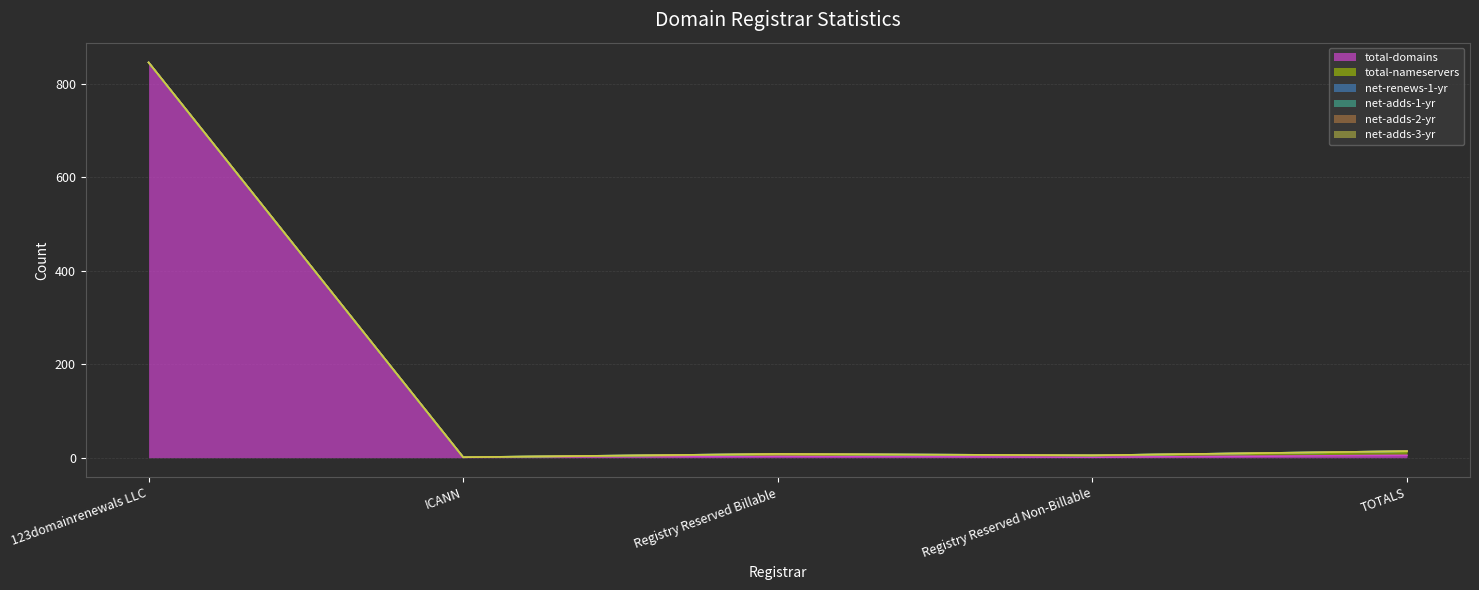

Reading left to right, list all the values displayed in this chart.

total-domains: 846	1	3	1	5
total-nameservers: 0	0	4	4	8
net-renews-1-yr: 0	0	1	0	1
net-adds-1-yr: 0	0	0	0	0
net-adds-2-yr: 0	0	0	0	0
net-adds-3-yr: 0	0	0	0	0